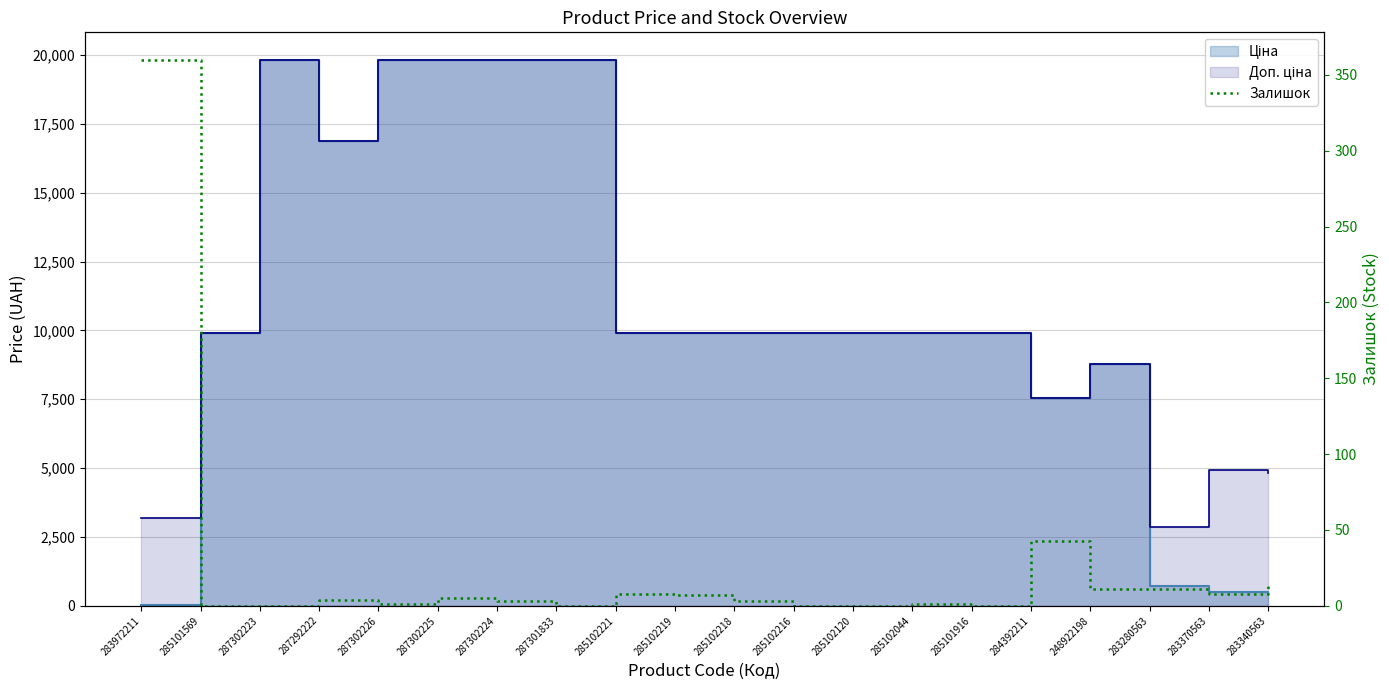

Does the chart display data point markers on the line(s)?

No